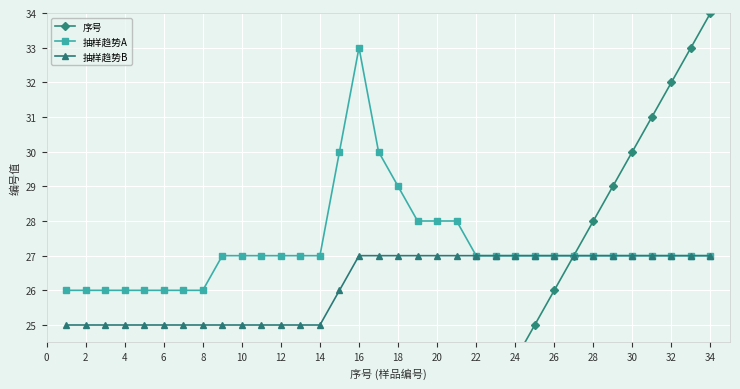

True or false: 序号 and 抽样趋势B intersect in this chart.

False